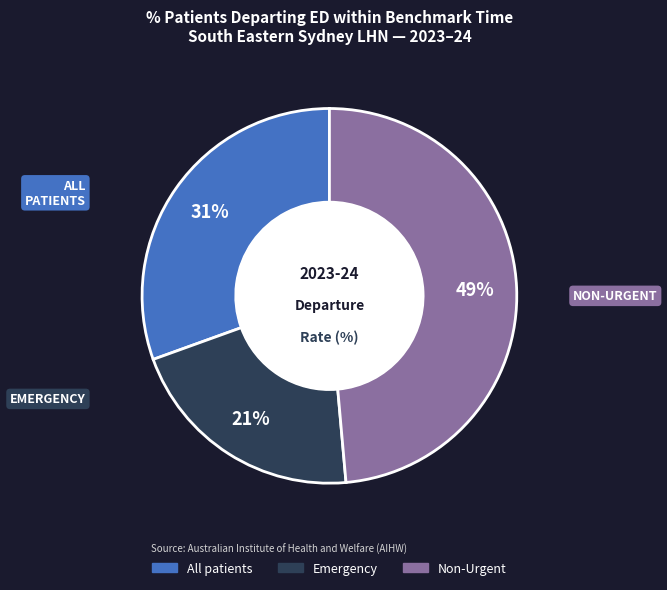

To the nearest percent, what portion does All patients represent?

31%